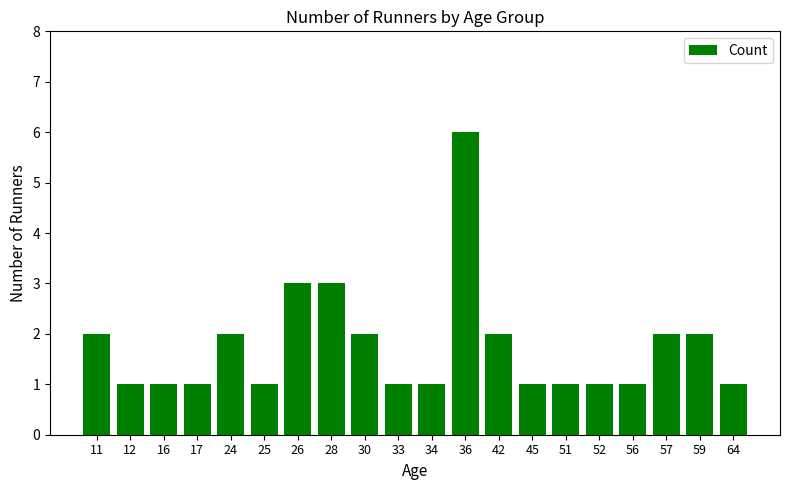

Which category has the highest value across all series?

36